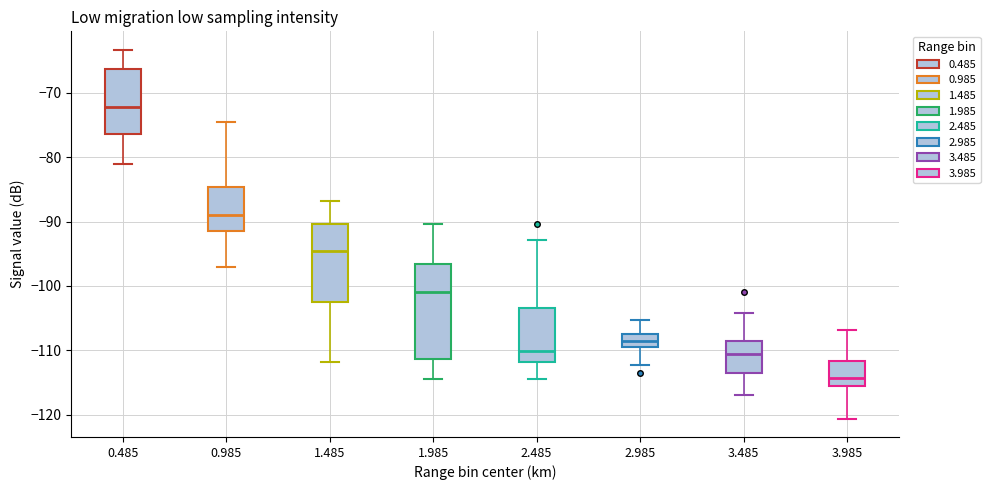

Comparing the boxes themselves (not the whiskers), which one is the tallest?

1.985